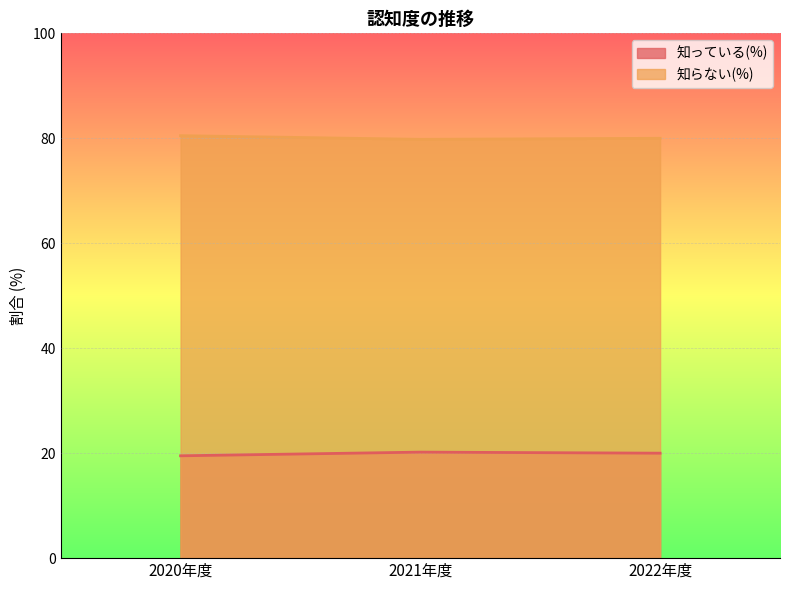

What is the difference between the highest and lowest values at 2020年度?

61.0